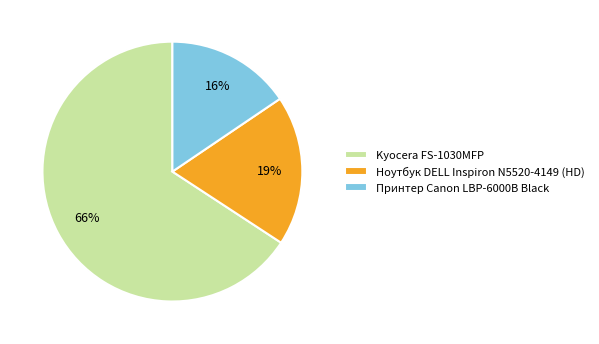

The Ноутбук DELL Inspiron N5520-4149 (HD) slice represents 6% of the pie. True or false?

False